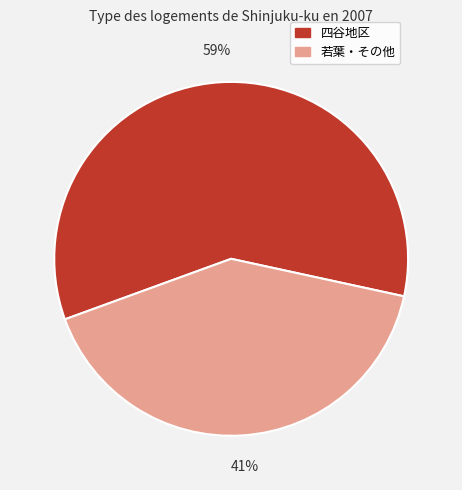

To the nearest percent, what is the difference between the largest and smallest slice percentages?

18%